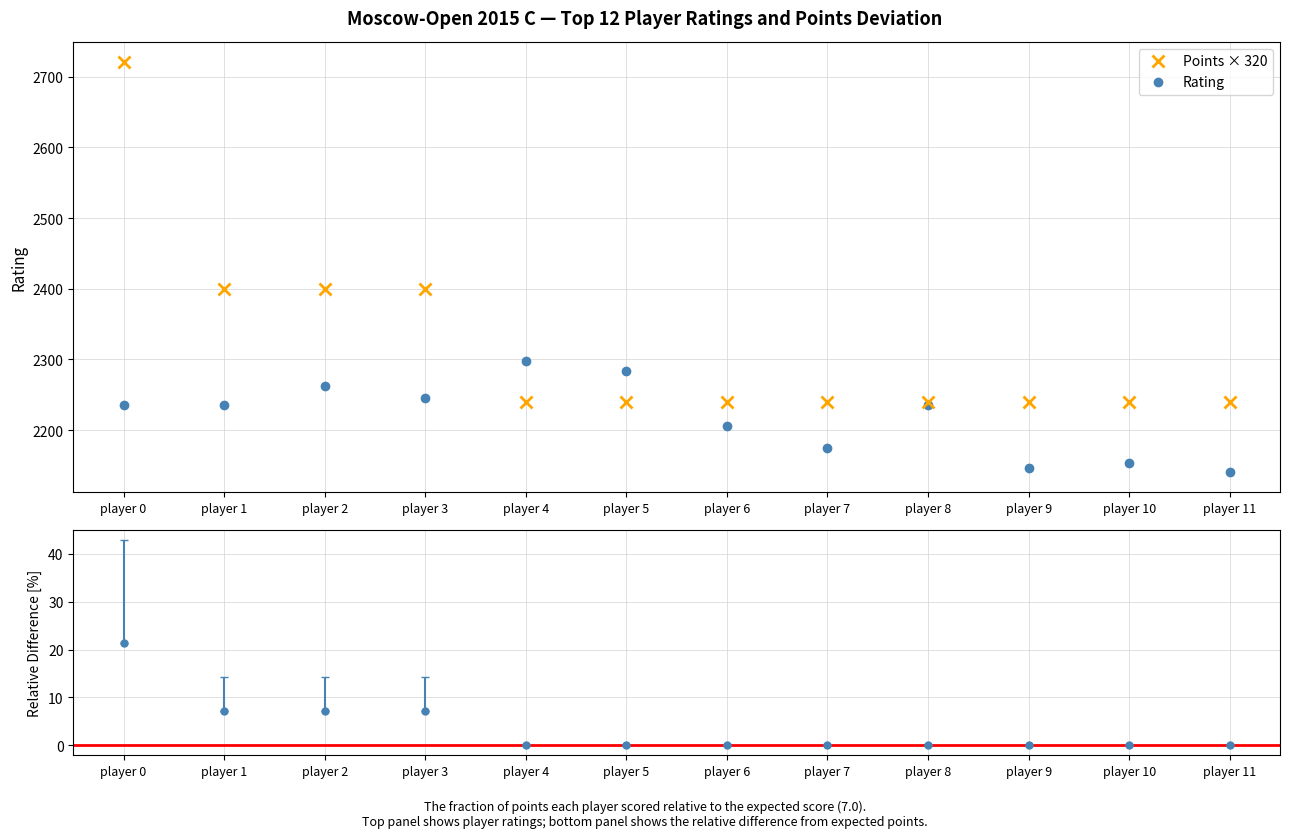

How many lines are shown in the chart?

1